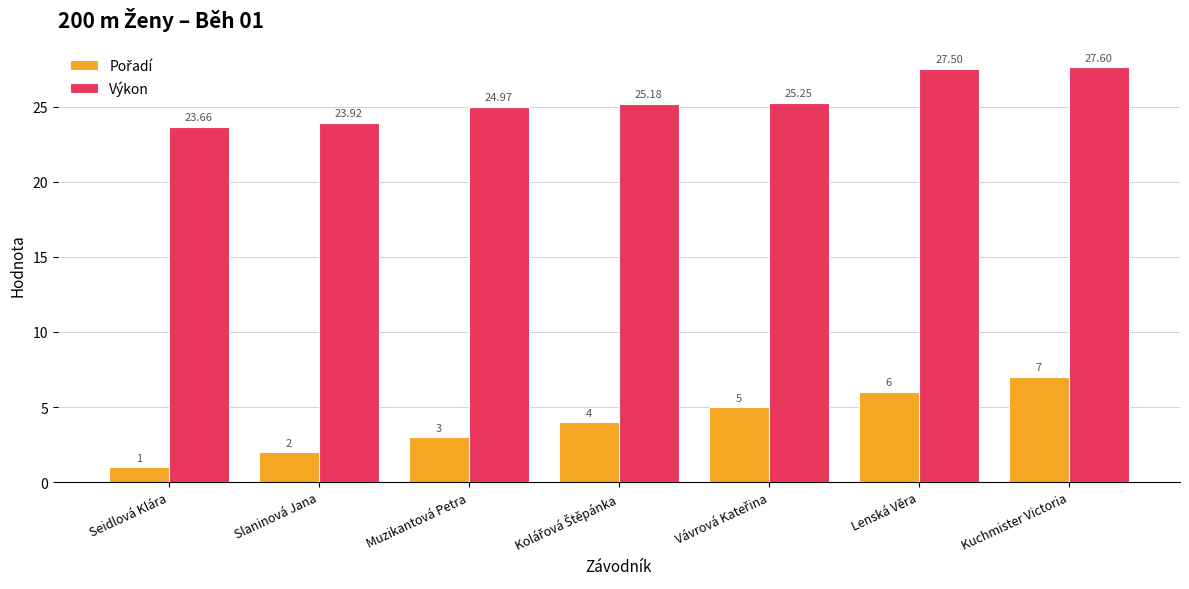

Which category has the highest value in the Výkon series?

Kuchmister Victoria